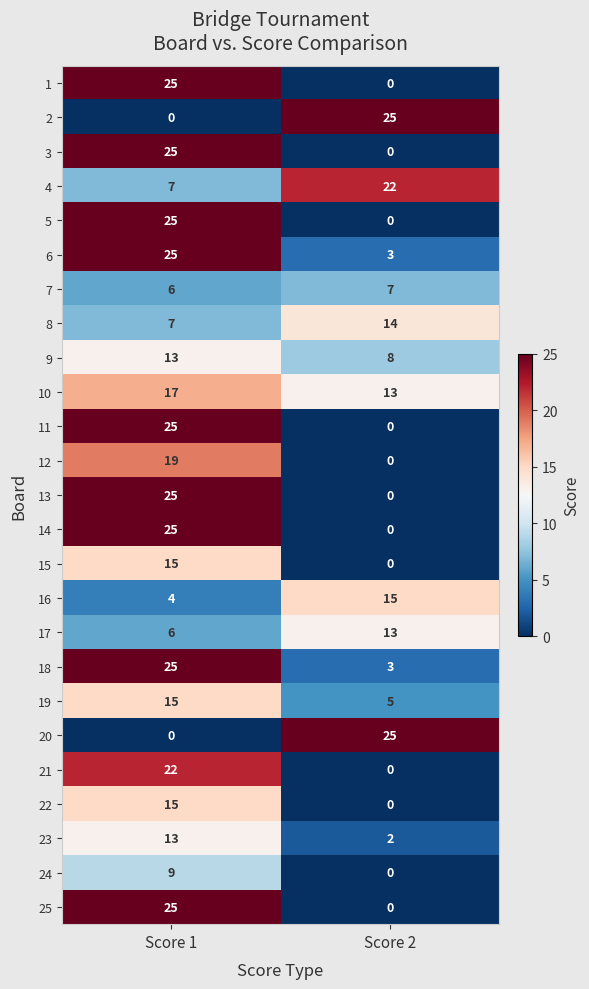

What is the spread (max minus min) of values at Score 1?

25